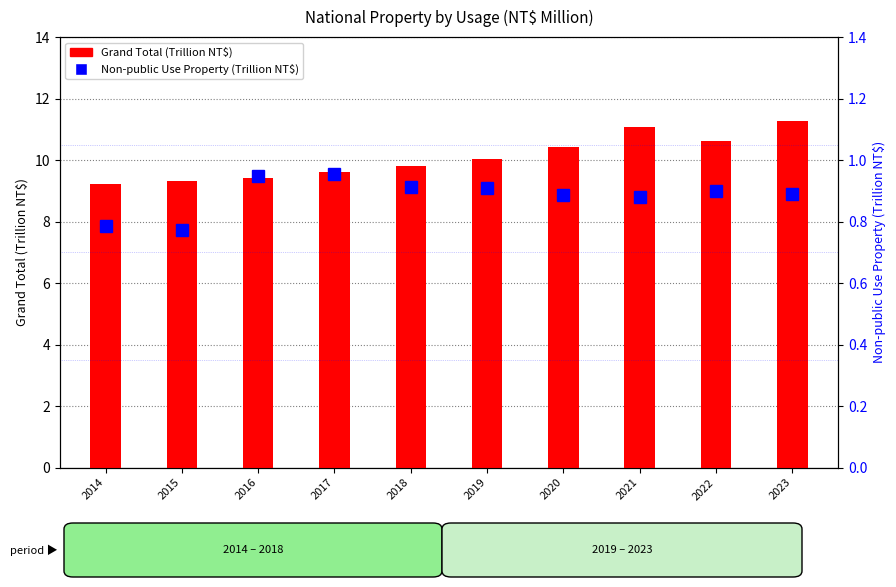

How many series are shown in this chart?

2